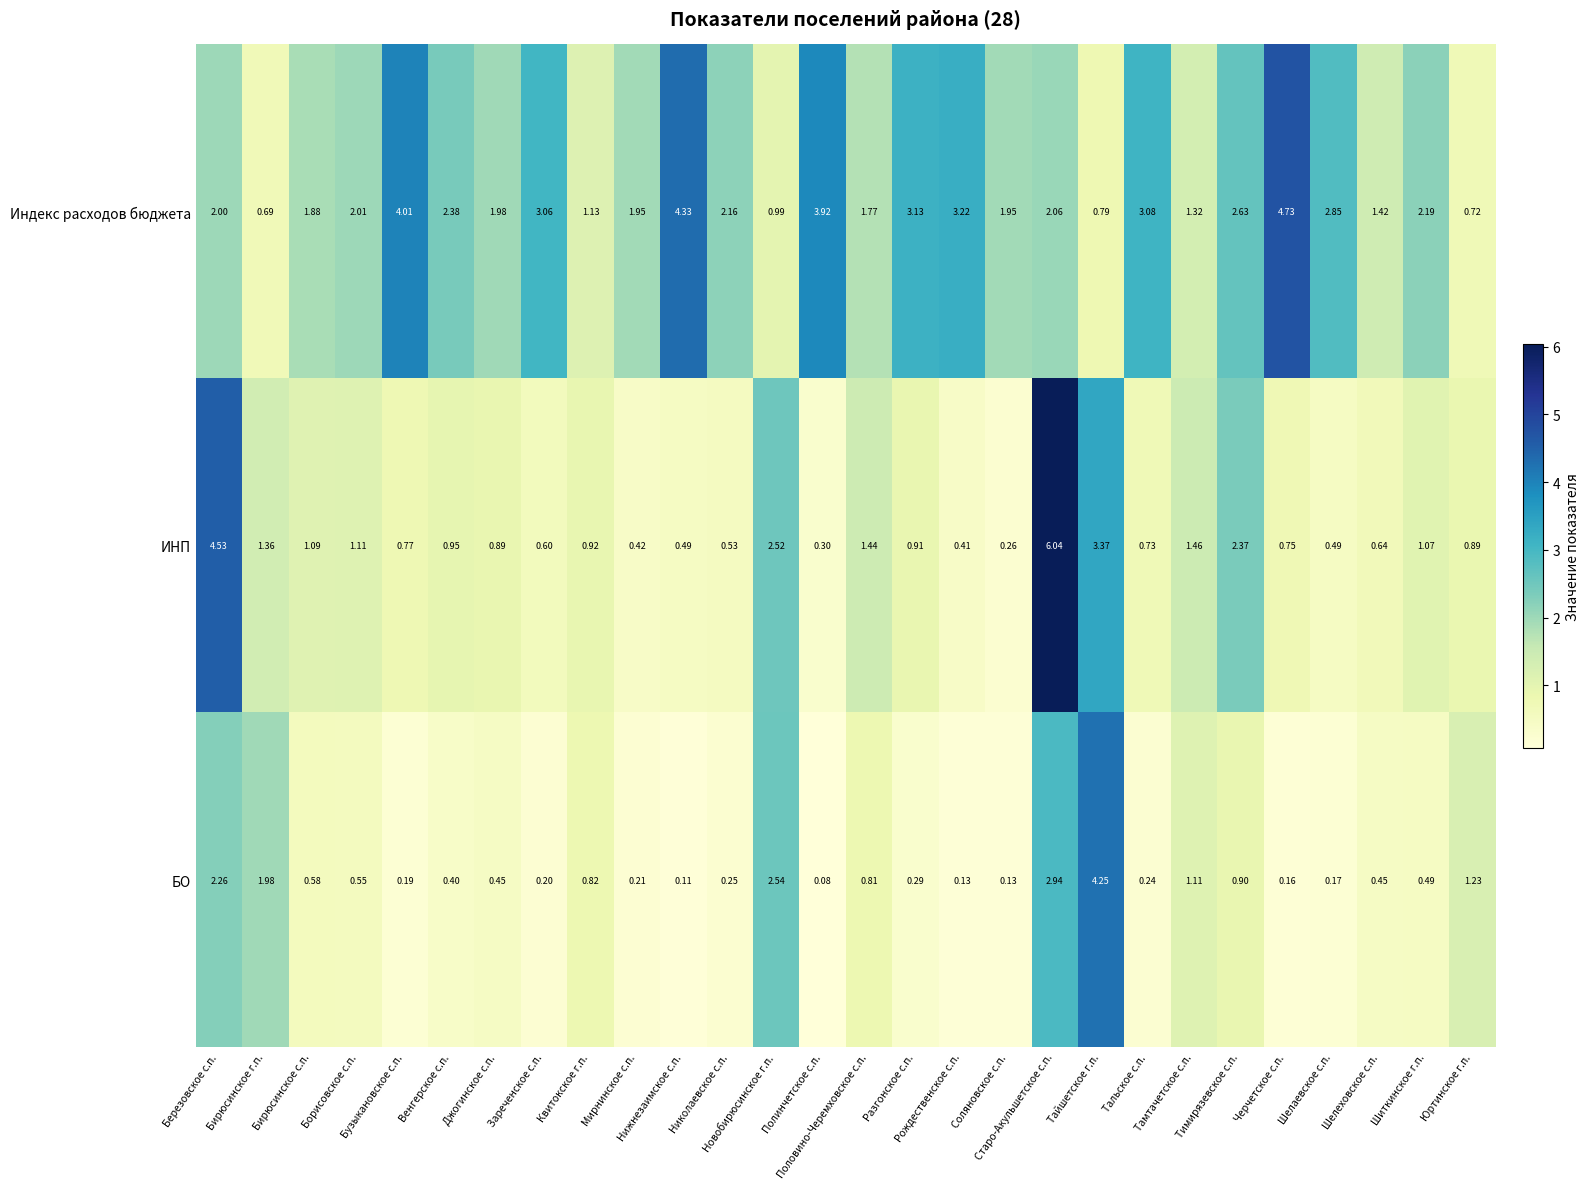

Which series has the largest total across all categories?

Индекс расходов бюджета